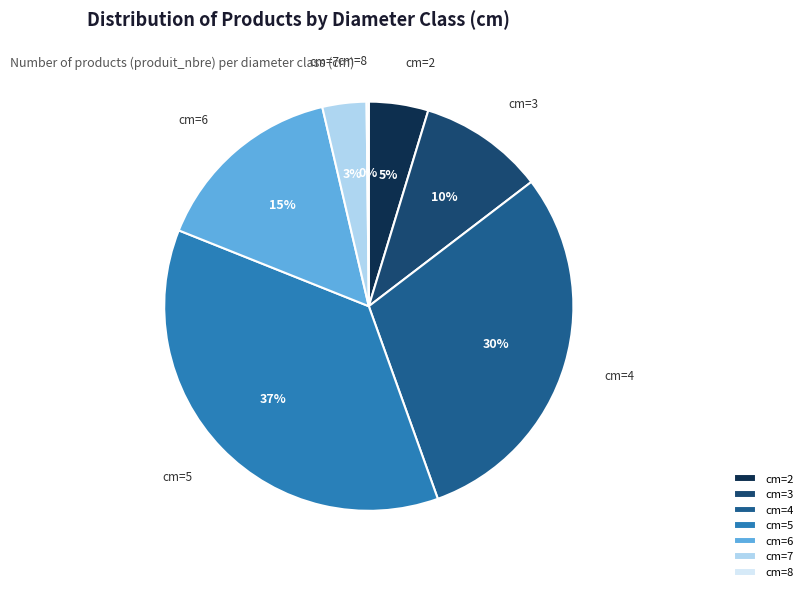

Combined, do cm=6 and cm=5 account for over 50%?

Yes